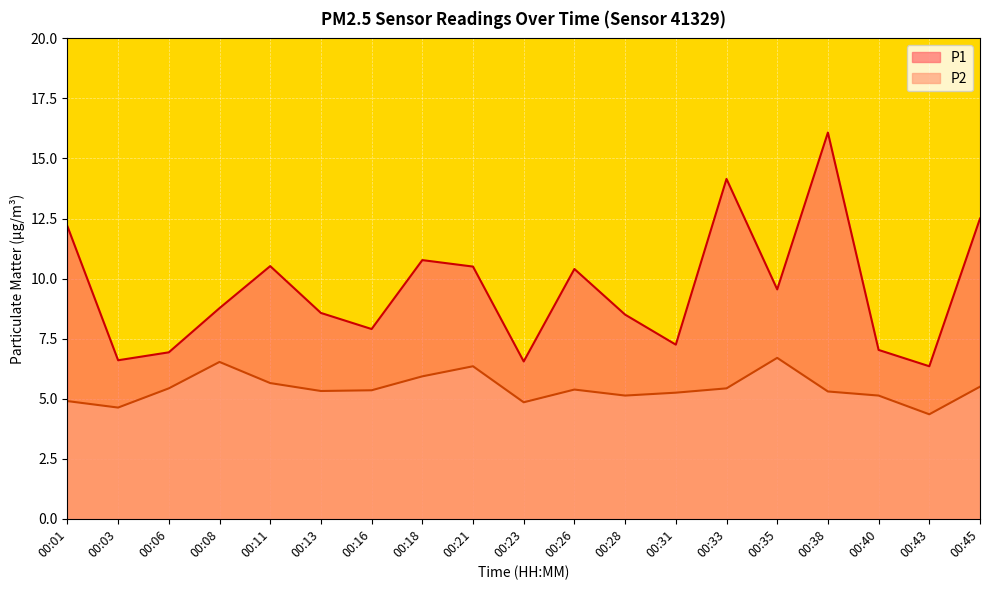

True or false: P2 and P1 cross at least once.

False